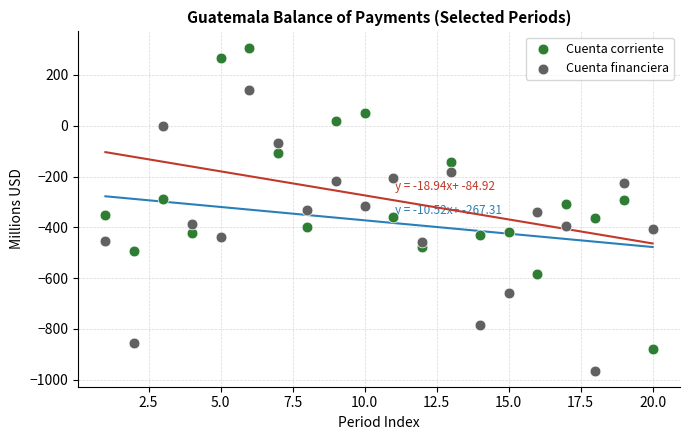

Across all data points, what is the range of X values (max minus min)?

19.0